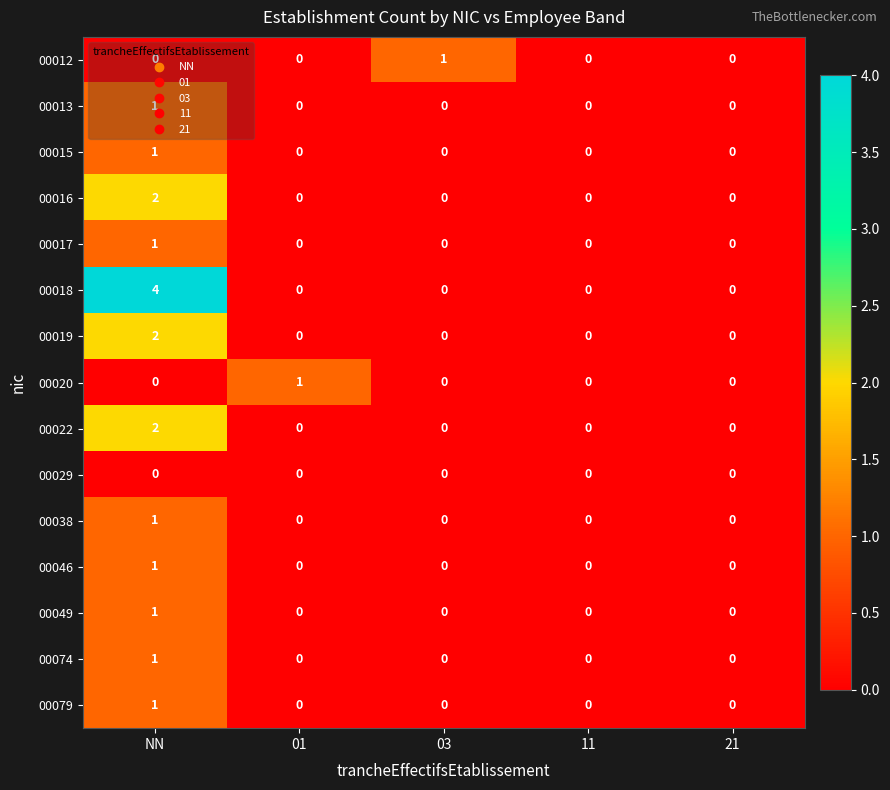

Count the 00074 values in the range 0 to 1.

5